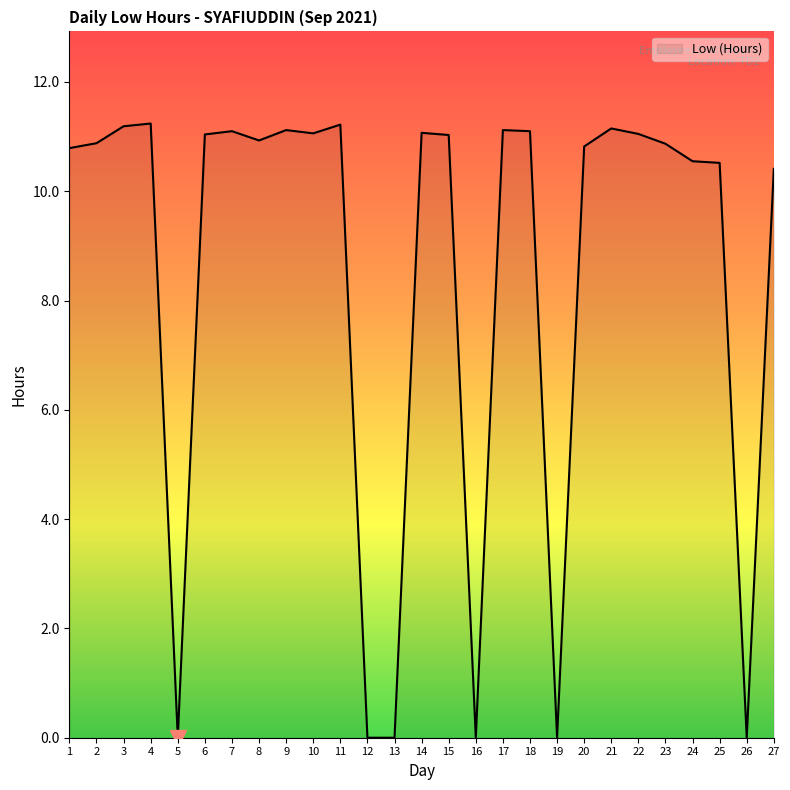

What is the sum of all values?

230.3